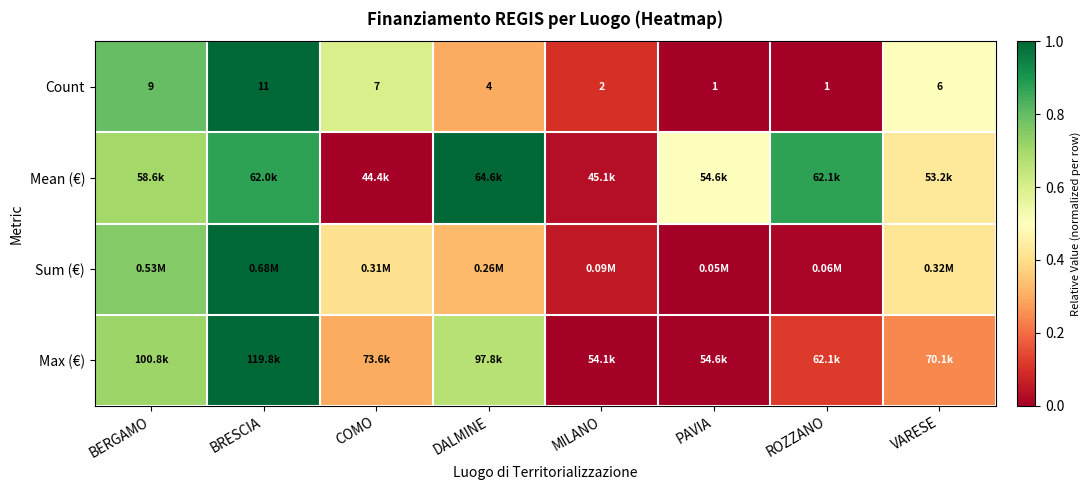

Which has a higher value, ROZZANO or MILANO?

MILANO